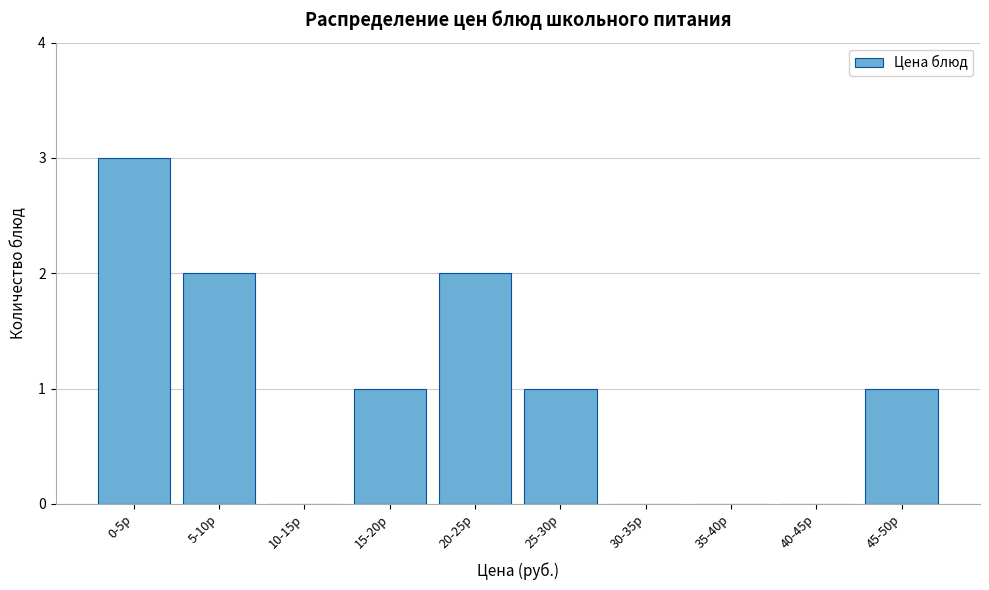

Reading left to right, transcribe all the data shown in this chart.

0-5р=3	5-10р=2	10-15р=0	15-20р=1	20-25р=2	25-30р=1	30-35р=0	35-40р=0	40-45р=0	45-50р=1